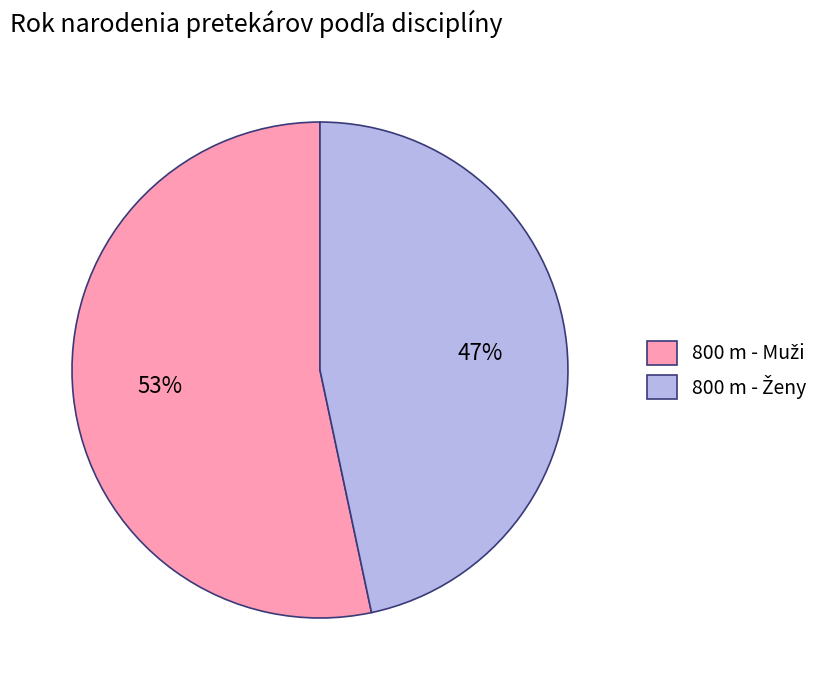

Does any single category account for the majority?

Yes